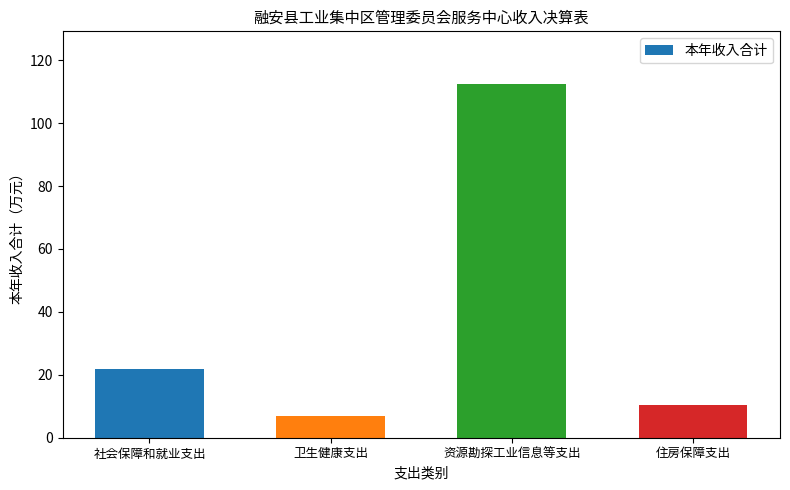

True or false: the data shows 54.0 at 资源勘探工业信息等支出.

False